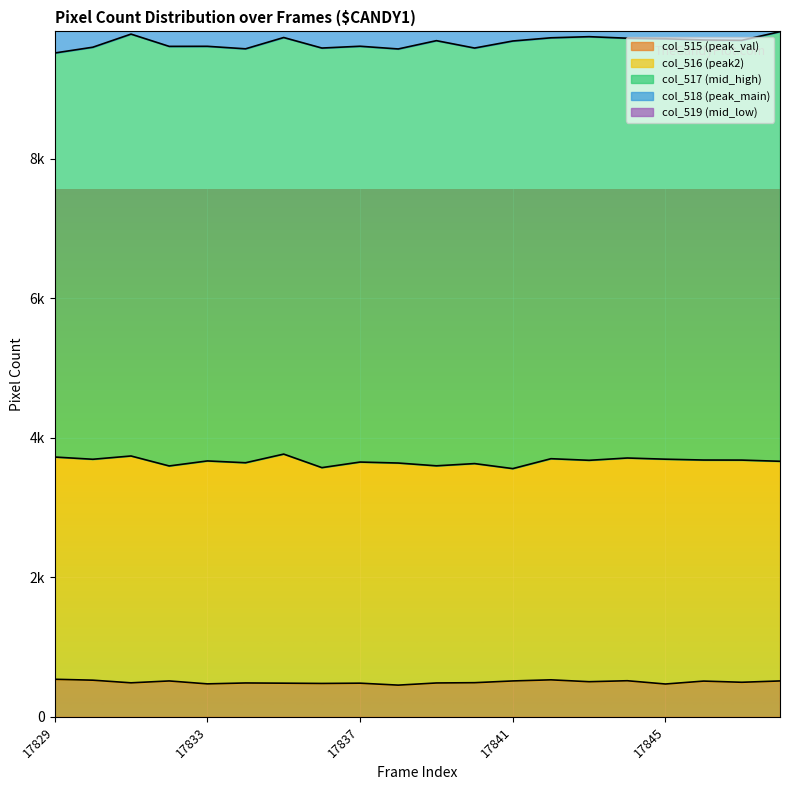

At which label does col_517 (mid_high) first exceed 6018?

17831